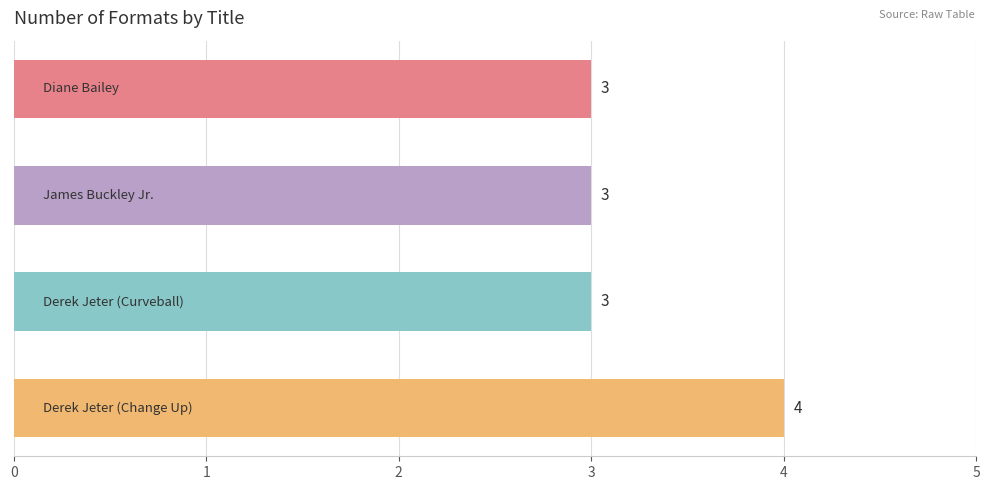

Reading bottom to top, what are all the values shown in this chart?

4	3	3	3